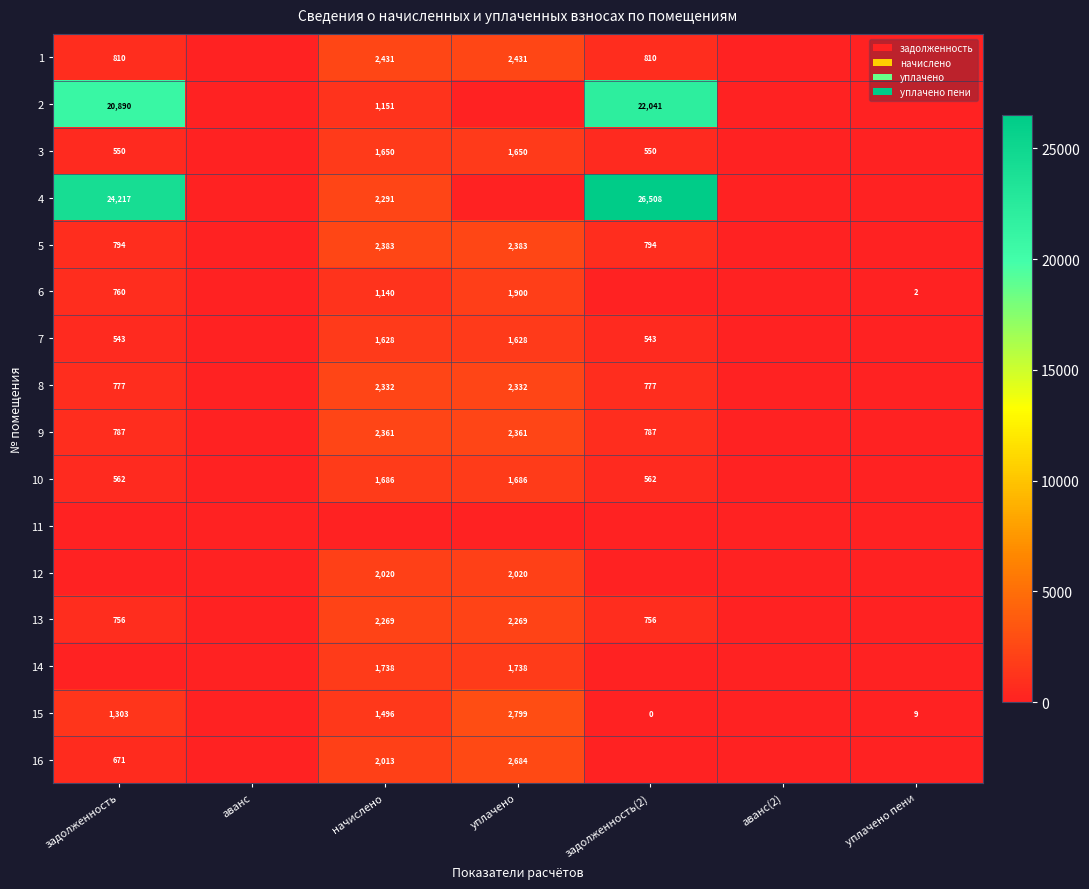

The value of 7 at уплачено is 2576. True or false?

False